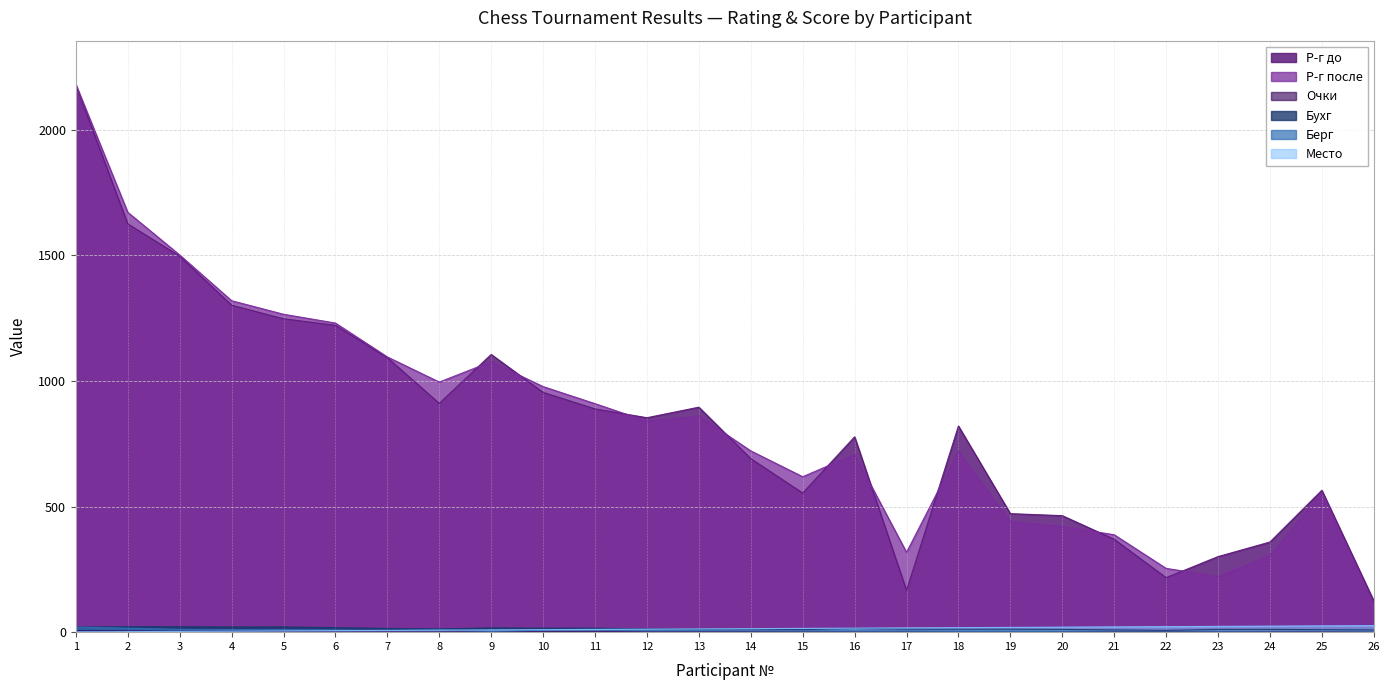

The value of Бухг at 19 is 6. True or false?

False